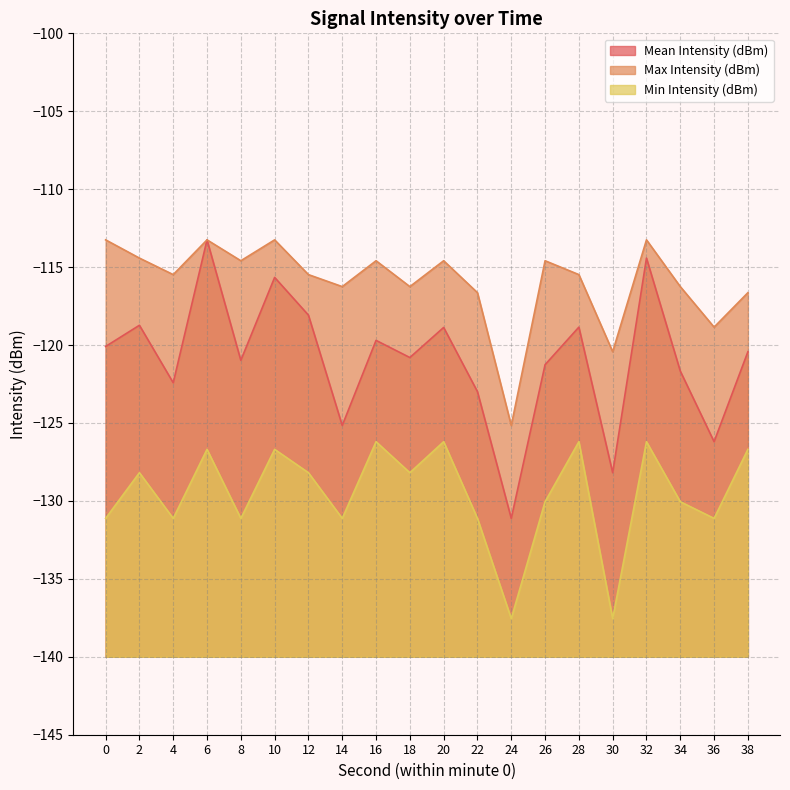

Reading left to right, what are all the values shown in this chart?

Mean Intensity (dBm): 0=-120.1	2=-118.7	4=-122.4	6=-113.2	8=-121.0	10=-115.7	12=-118.1	14=-125.2	16=-119.7	18=-120.8	20=-118.9	22=-123.0	24=-131.1	26=-121.3	28=-118.8	30=-128.2	32=-114.4	34=-121.7	36=-126.2	38=-120.4
Max Intensity (dBm): 0=-113.2	2=-114.4	4=-115.5	6=-113.2	8=-114.6	10=-113.2	12=-115.5	14=-116.2	16=-114.6	18=-116.2	20=-114.6	22=-116.6	24=-125.2	26=-114.6	28=-115.5	30=-120.4	32=-113.2	34=-116.2	36=-118.8	38=-116.6
Min Intensity (dBm): 0=-131.1	2=-128.2	4=-131.1	6=-126.7	8=-131.1	10=-126.7	12=-128.2	14=-131.1	16=-126.2	18=-128.2	20=-126.2	22=-131.1	24=-137.6	26=-130.1	28=-126.2	30=-137.6	32=-126.2	34=-130.1	36=-131.1	38=-126.7